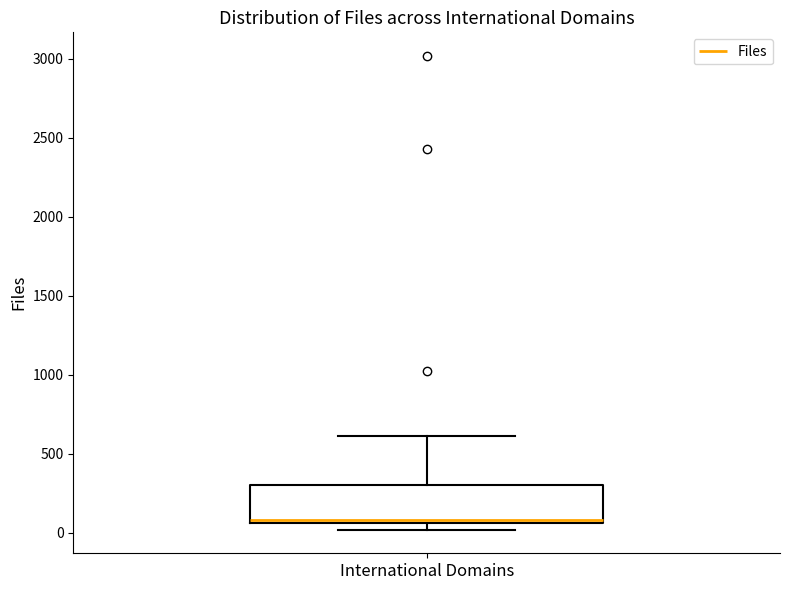

Read this box plot against the y-axis: the position of the median line, the range covered by the box, and the ends of both whiskers. The values are not printed on the chart, so give them approximately, as read against the axis.

median 100, box 50 to 300, whiskers 0 to 600